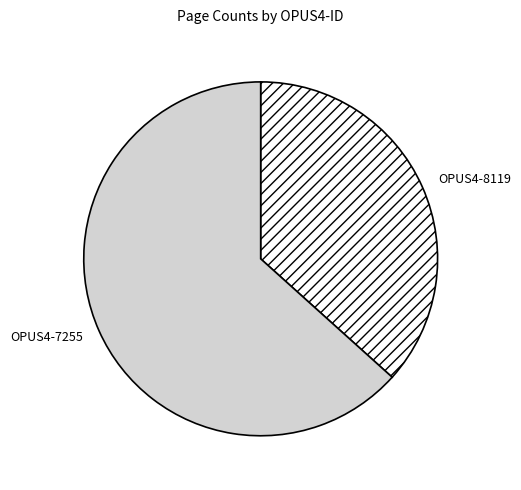

Is it true that OPUS4-7255 is 63% of the pie?

True